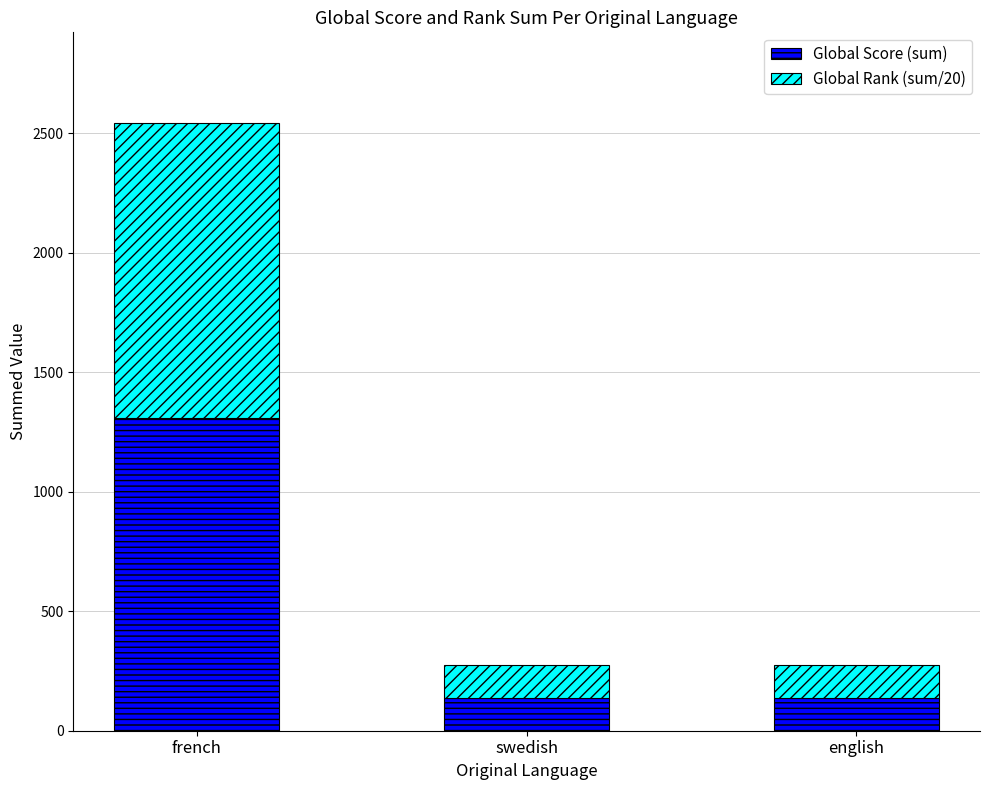

What is the difference between the second highest and minimum values in the Global Score (sum) series?

3.0